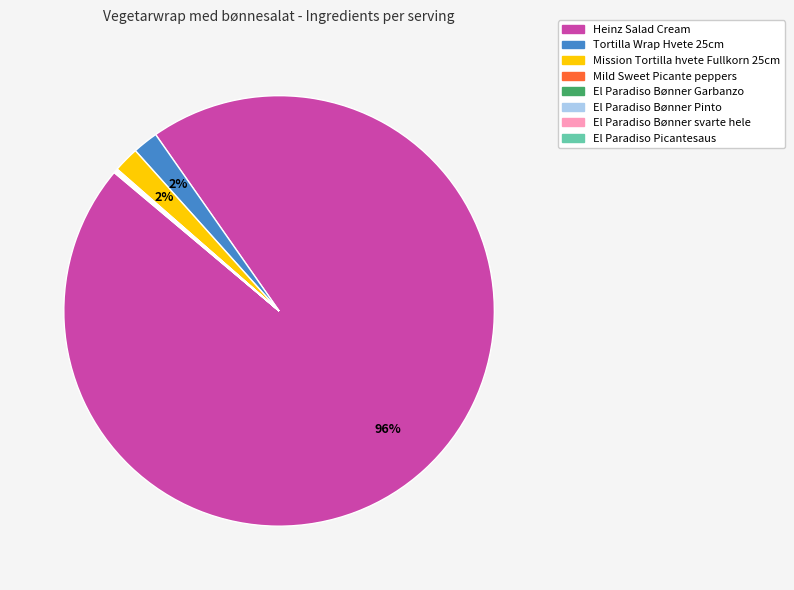

Does Heinz Salad Cream account for over 50% of the chart?

Yes